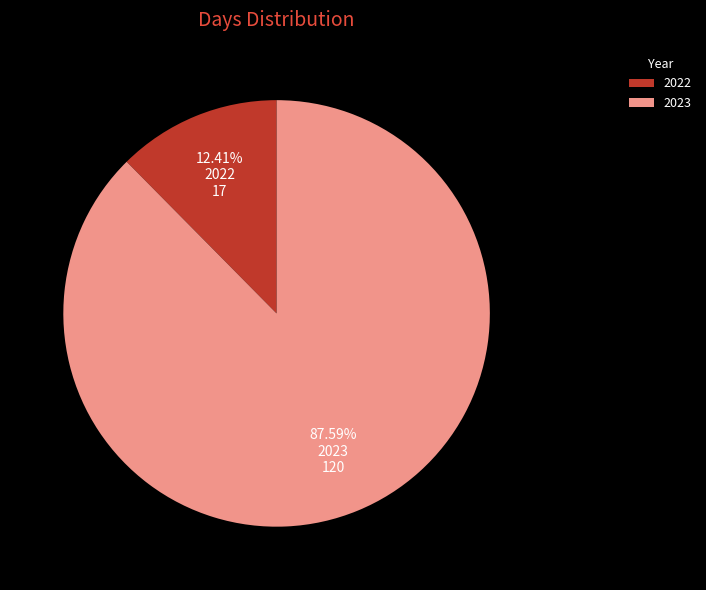

To the nearest percent, what is the difference between the largest and smallest slice percentages?

75%